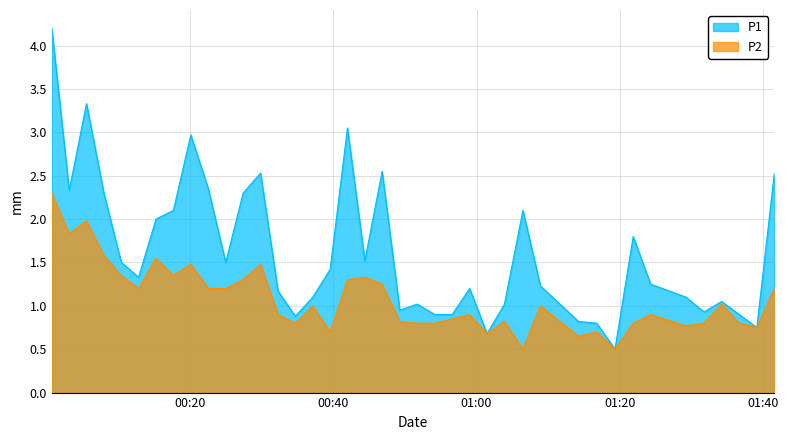

Rank the series by their maximum value, from highest to lowest.

P1, P2